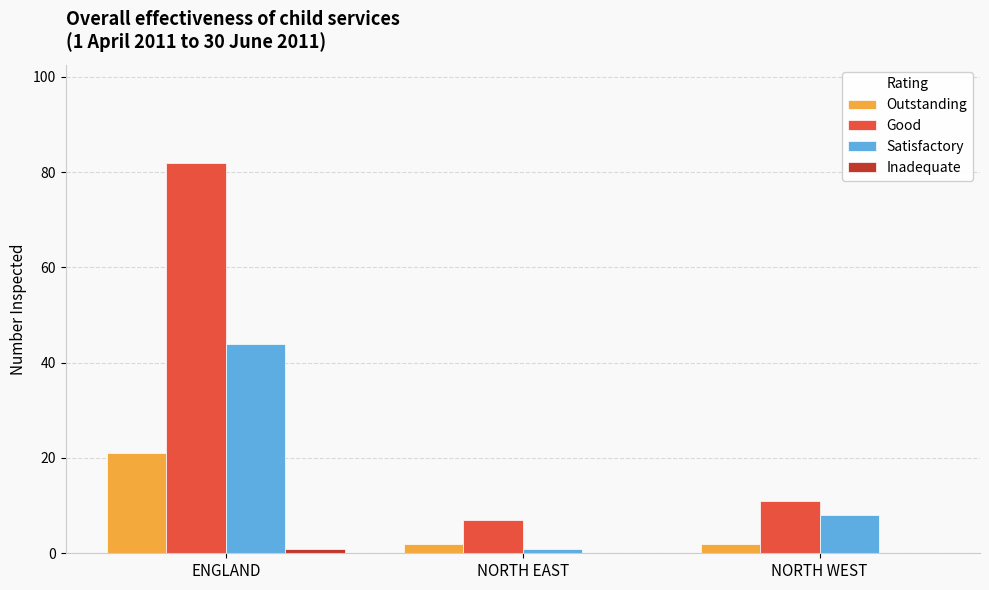

Is the value of Outstanding at ENGLAND greater than the value of Satisfactory at NORTH WEST?

Yes